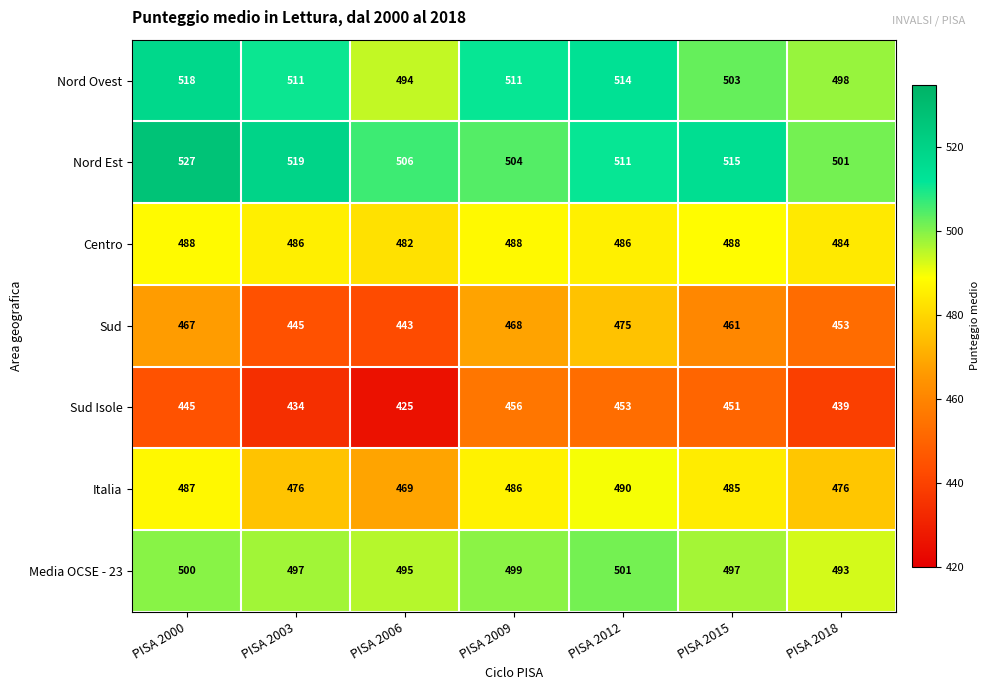

The Media OCSE - 23 series shows 874 at PISA 2000. True or false?

False